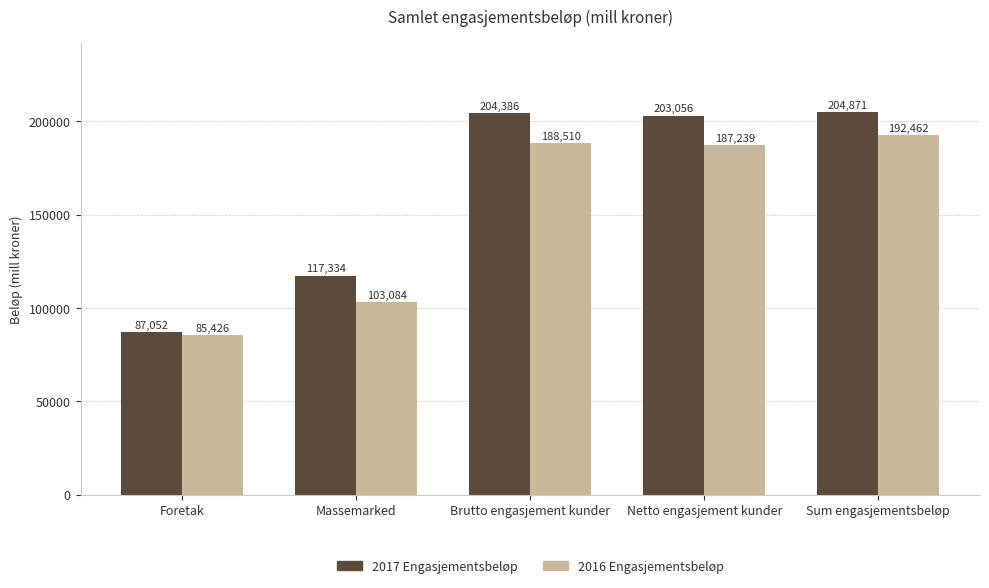

Is the value of 2016 Engasjementsbeløp at Sum engasjementsbeløp greater than the value of 2017 Engasjementsbeløp at Foretak?

Yes